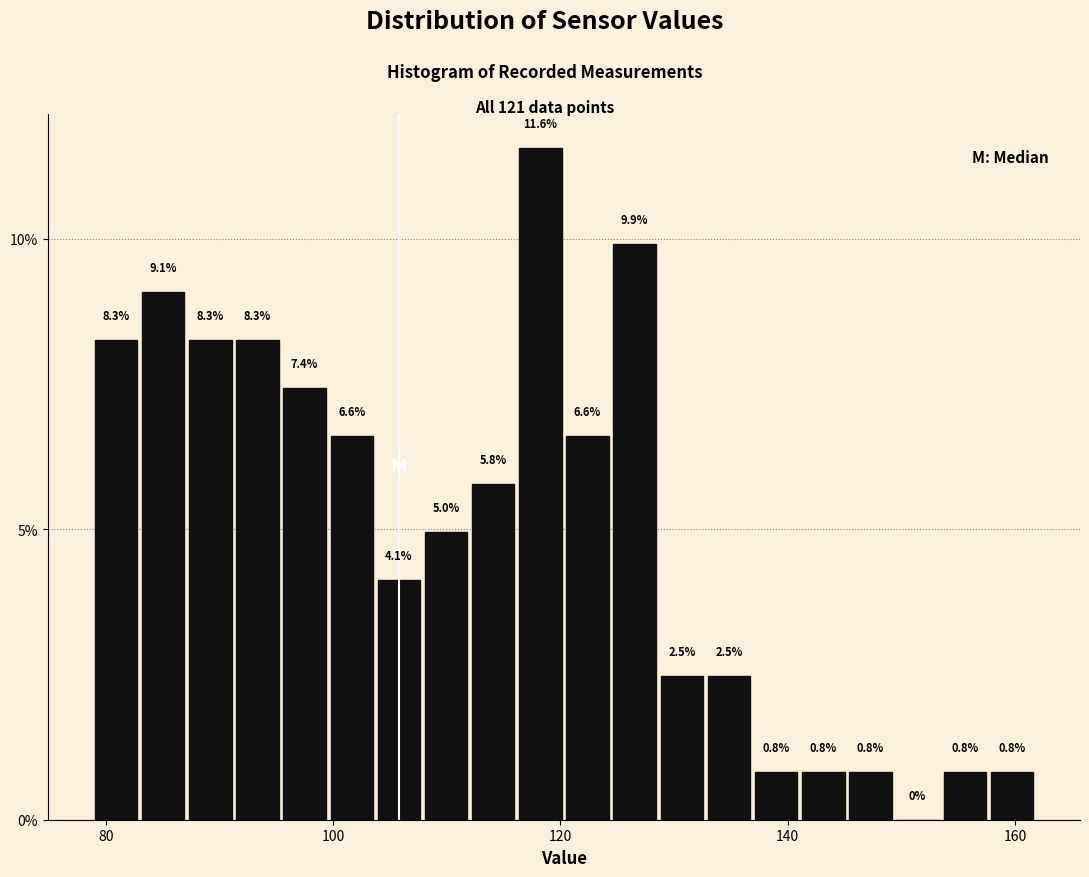

Around what value on the x-axis is the tallest bar? Give the approximate position of its centre, as read against the axis.

118